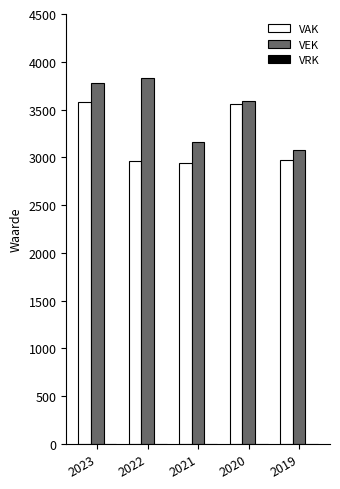

At which label is VEK closest to 3453?

2020